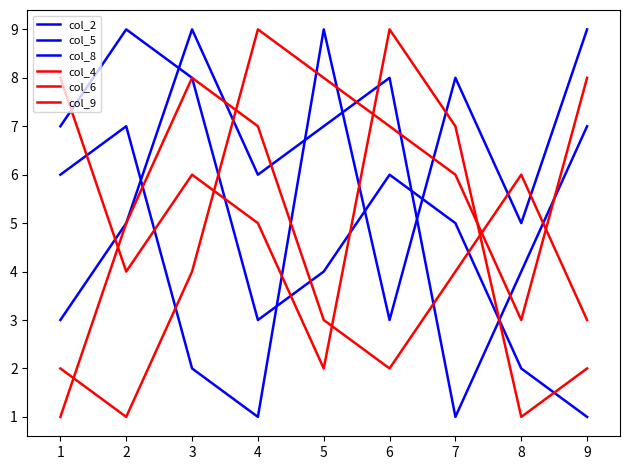

Count the col_2 values in the range 4 to 7.

5